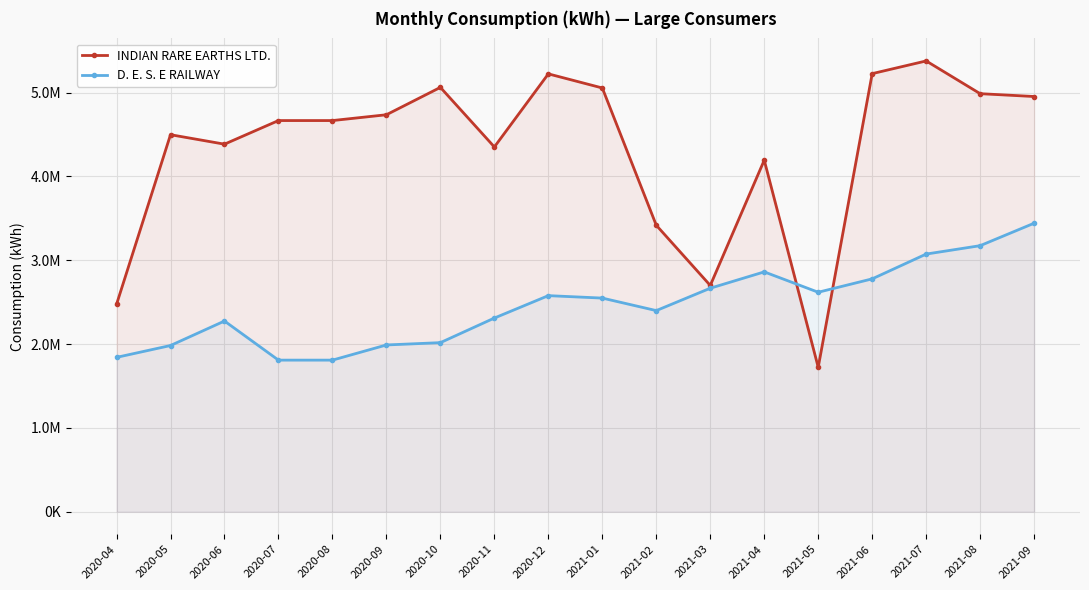

In INDIAN RARE EARTHS LTD., how many points are lower than both neighbors (excluding endpoints)?

4